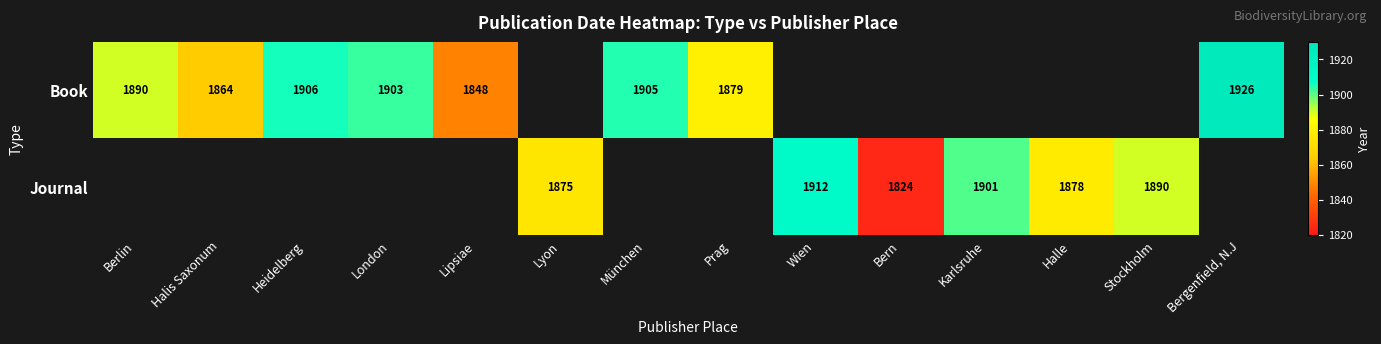

Is the value of Book at München greater than the value of Journal at Karlsruhe?

Yes